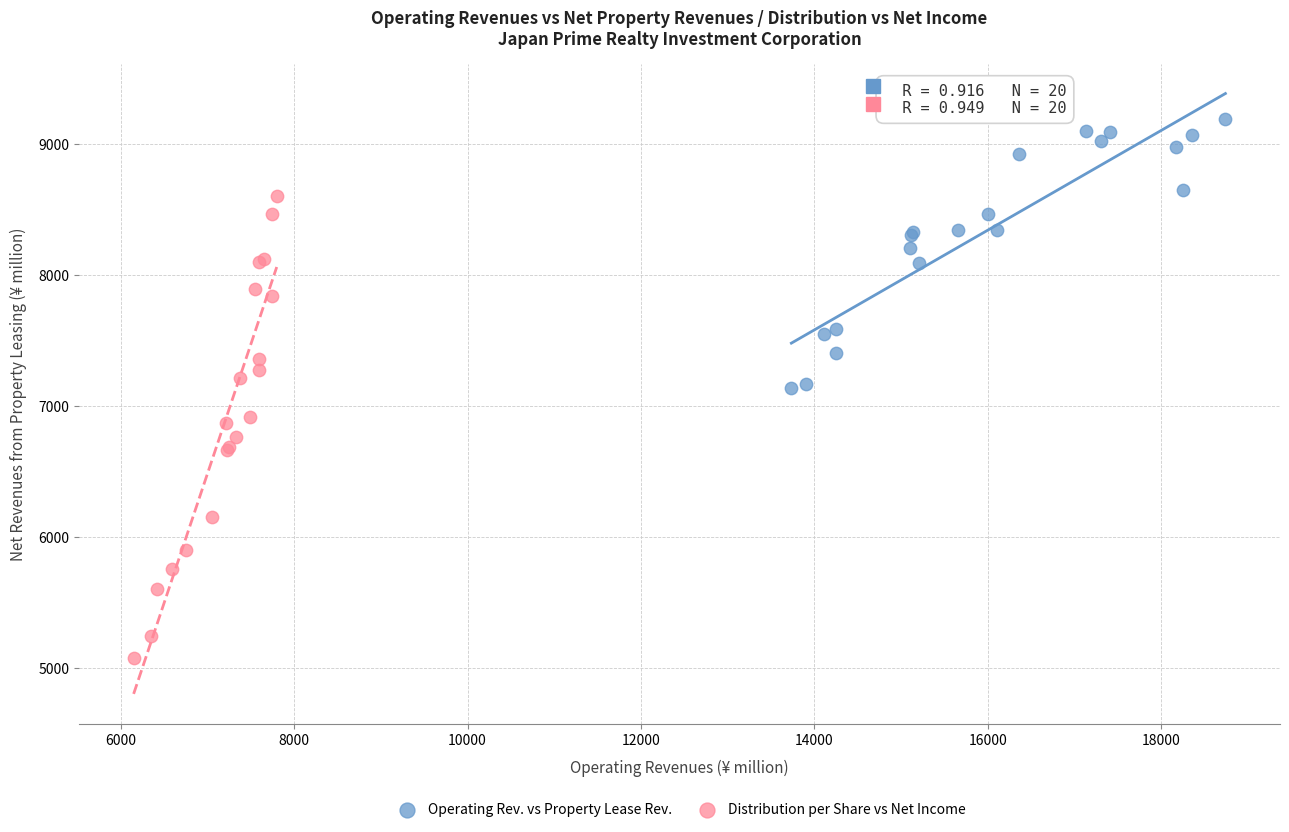

Which series reaches the minimum Y coordinate?

Distribution per Share vs Net Income